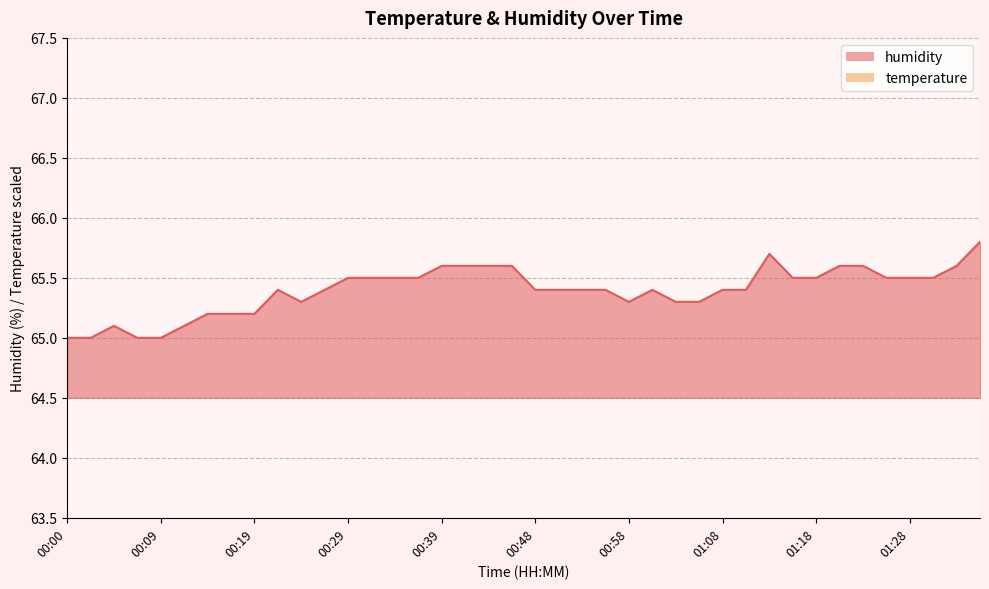

Reading left to right, transcribe all the data shown in this chart.

temperature: 00:00=72.3	00:02=72.3	00:05=72.3	00:07=72.3	00:09=72.3	00:12=72.3	00:14=72.3	00:17=72.3	00:19=72.3	00:22=72.3	00:24=72.3	00:26=72.3	00:29=72.3	00:31=72.3	00:34=72.3	00:36=72.3	00:39=72.3	00:41=72.3	00:44=72.3	00:46=72.3	00:48=72.3	00:51=72.3	00:53=72.3	00:56=72.3	00:58=71.3	01:01=71.3	01:03=71.3	01:06=71.3	01:08=70.3	01:11=70.3	01:13=70.3	01:16=70.3	01:18=69.3	01:21=69.3	01:23=69.3	01:26=69.3	01:28=68.3	01:30=68.3	01:33=68.3	01:35=68.3
humidity: 00:00=65.0	00:02=65.0	00:05=65.1	00:07=65.0	00:09=65.0	00:12=65.1	00:14=65.2	00:17=65.2	00:19=65.2	00:22=65.4	00:24=65.3	00:26=65.4	00:29=65.5	00:31=65.5	00:34=65.5	00:36=65.5	00:39=65.6	00:41=65.6	00:44=65.6	00:46=65.6	00:48=65.4	00:51=65.4	00:53=65.4	00:56=65.4	00:58=65.3	01:01=65.4	01:03=65.3	01:06=65.3	01:08=65.4	01:11=65.4	01:13=65.7	01:16=65.5	01:18=65.5	01:21=65.6	01:23=65.6	01:26=65.5	01:28=65.5	01:30=65.5	01:33=65.6	01:35=65.8